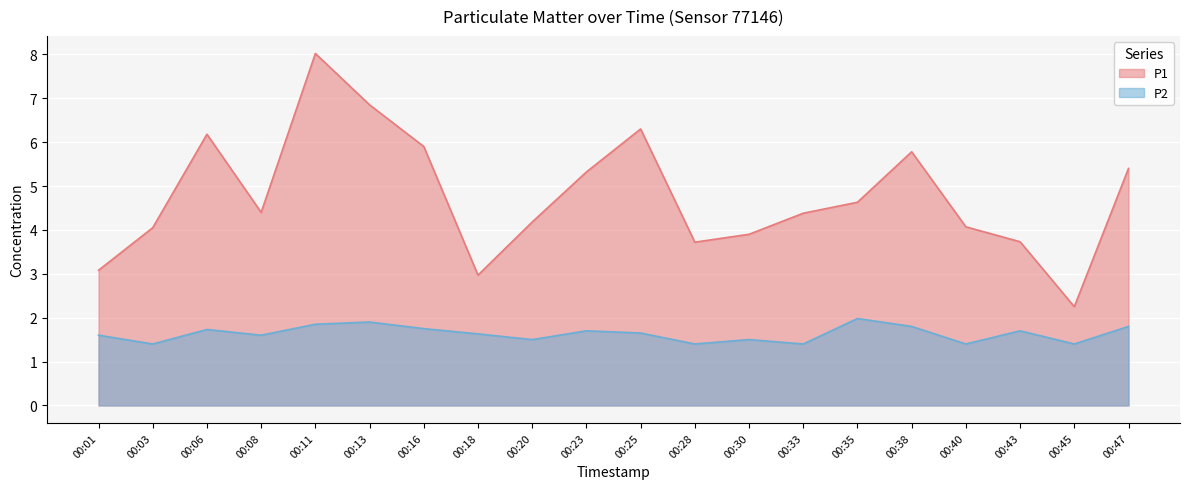

True or false: P2 and P1 cross at least once.

False